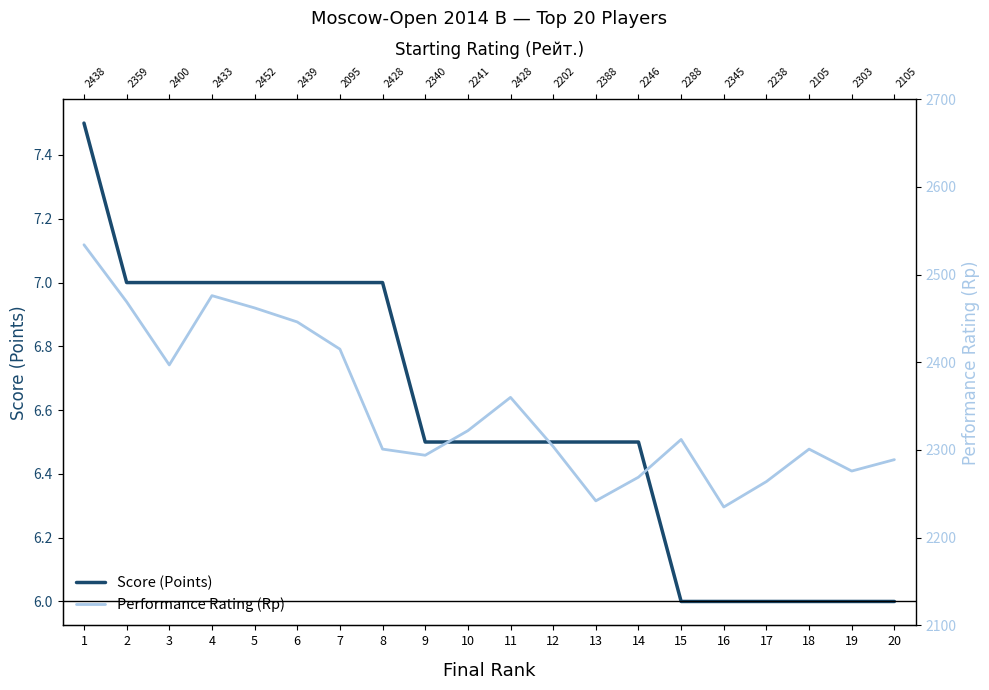

At which label does Performance Rating (Rp) first exceed 2312?

1